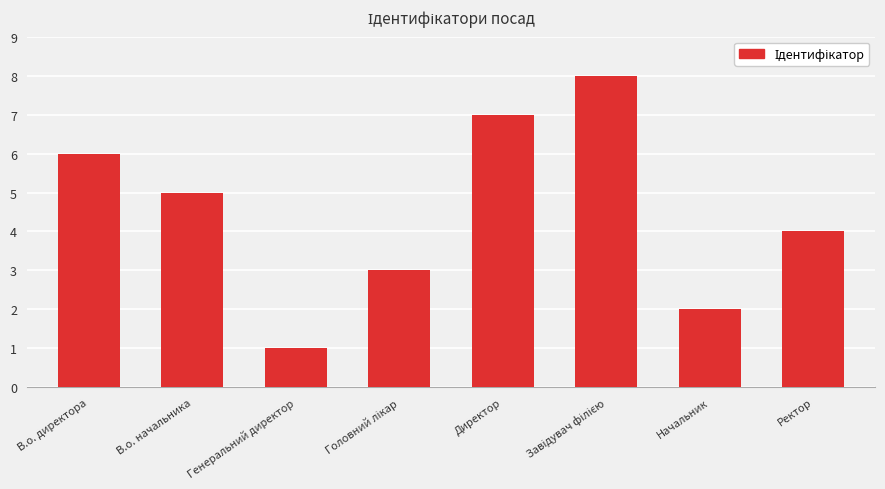

Count the number of data series in this chart.

1